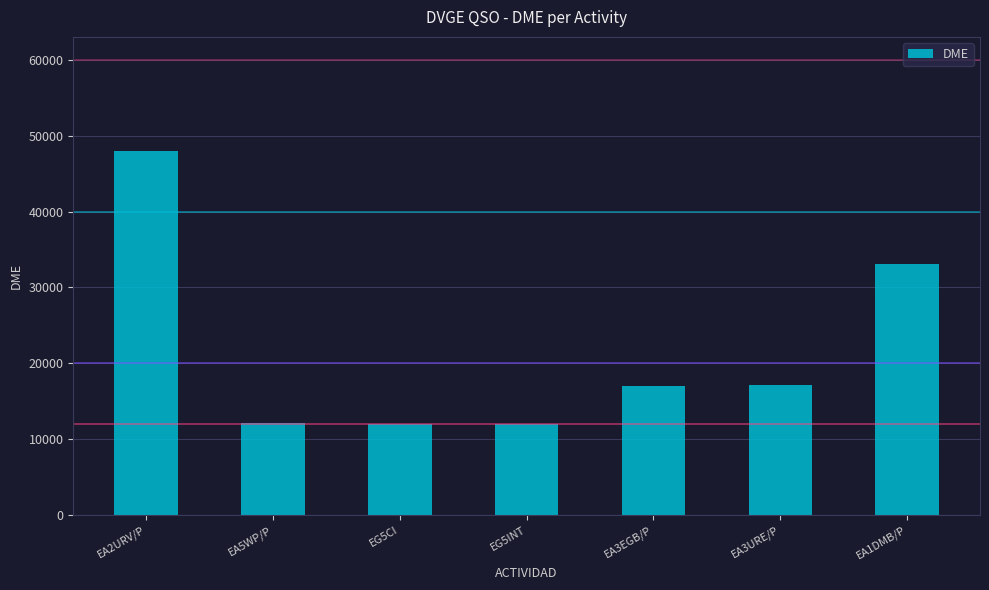

Is it true that the value at EG5INT is 12040?

True